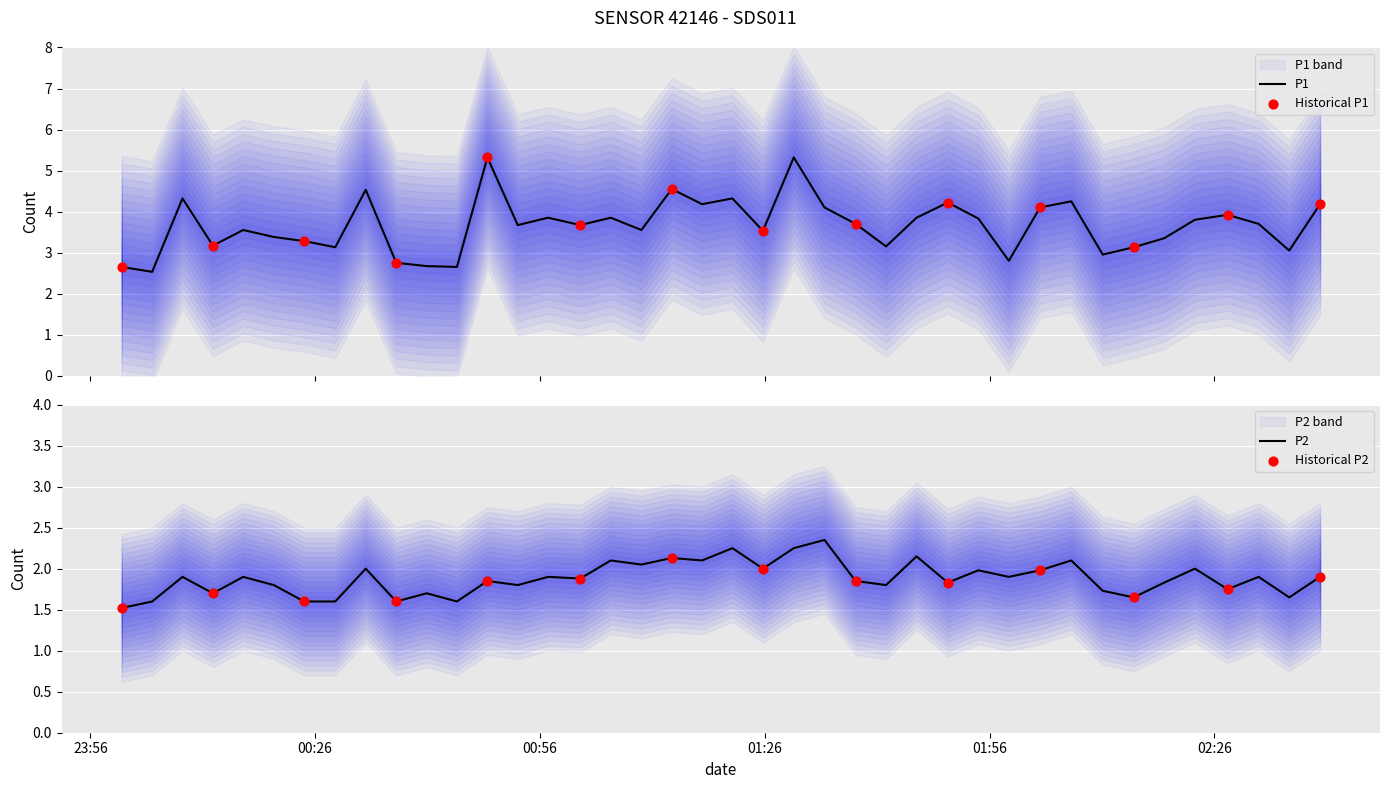

What are all the series names shown in the legend?

P1, P2